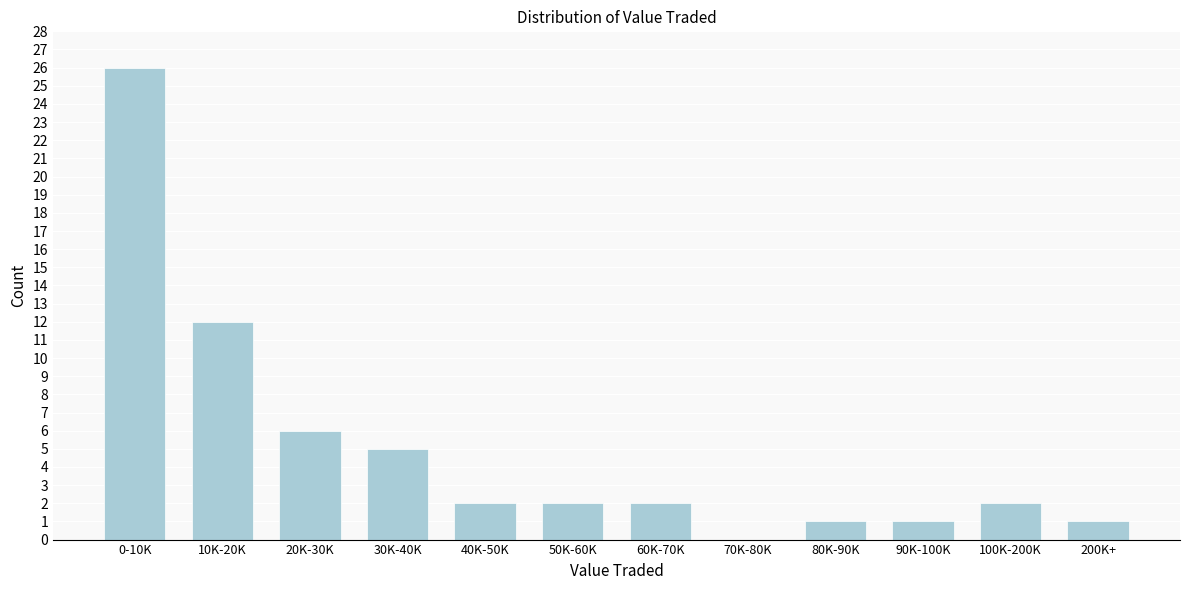

Reading left to right, transcribe all the data shown in this chart.

0-10K=26	10K-20K=12	20K-30K=6	30K-40K=5	40K-50K=2	50K-60K=2	60K-70K=2	70K-80K=0	80K-90K=1	90K-100K=1	100K-200K=2	200K+=1